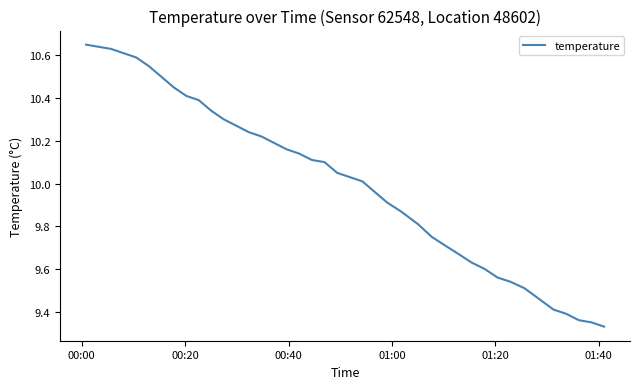

What is the difference between the maximum and minimum values?

1.3